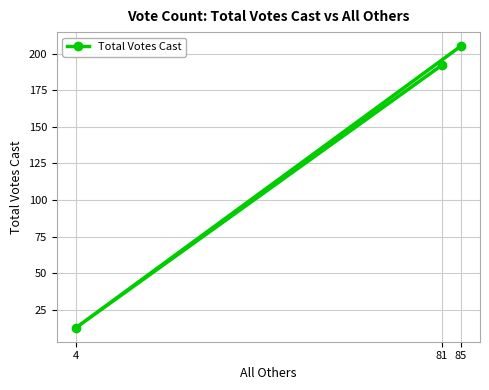

The chart shows a value of 205 at 85. True or false?

True